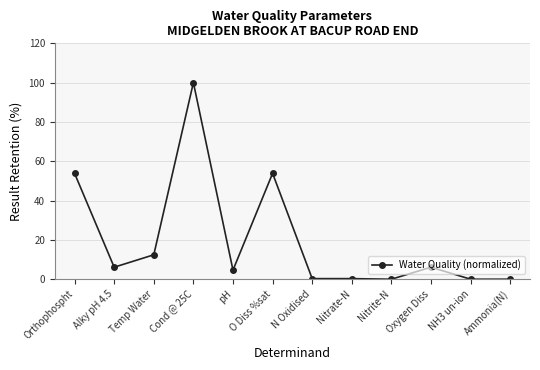

Between NH3 un-ion and O Diss %sat, which is larger?

O Diss %sat